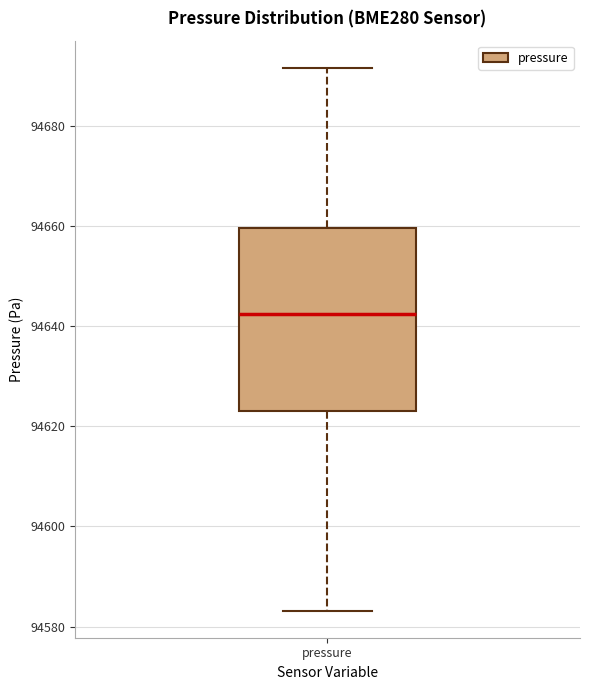

Transcribe this box plot: give where the median line is, the range the box spans, and where the two whiskers end, as read against the y-axis. The values are not printed on the chart, so give them approximately, as read against the axis.

median 94642, box 94624 to 94660, whiskers 94584 to 94692